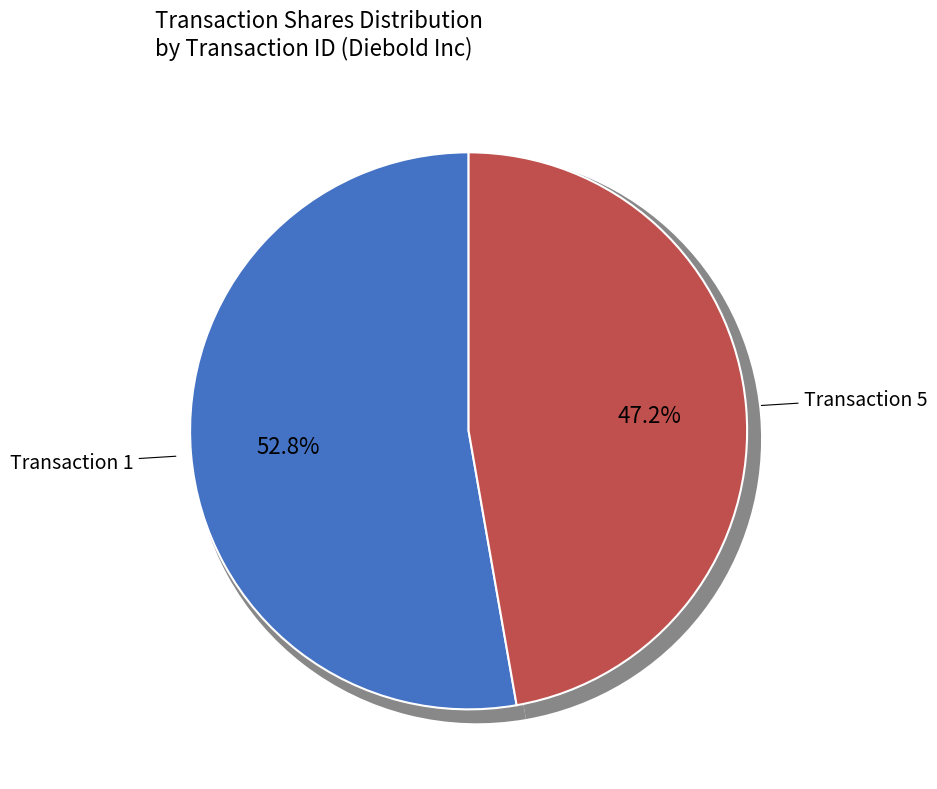

Does 1 represent more than half of the total?

Yes